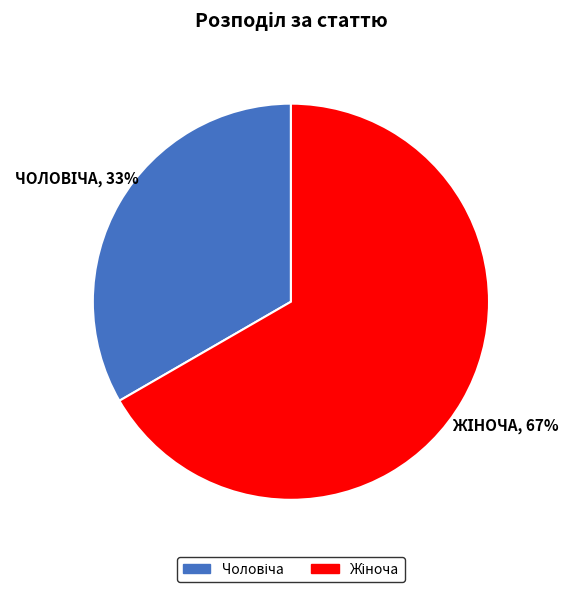

Is there a majority slice in this chart?

Yes